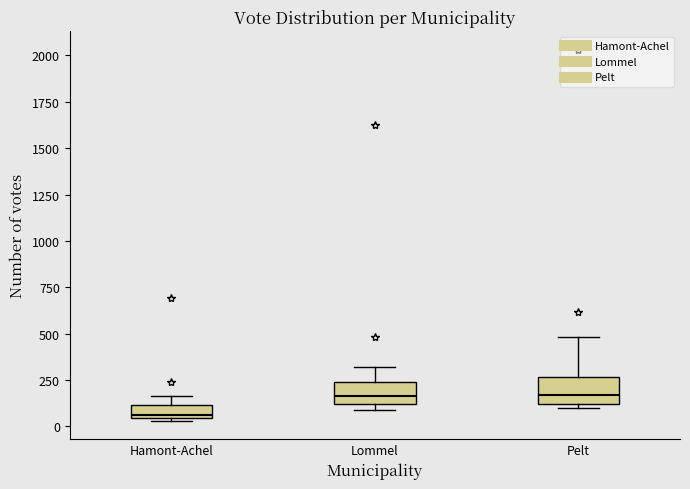

Which box's median line is the lowest?

Hamont-Achel